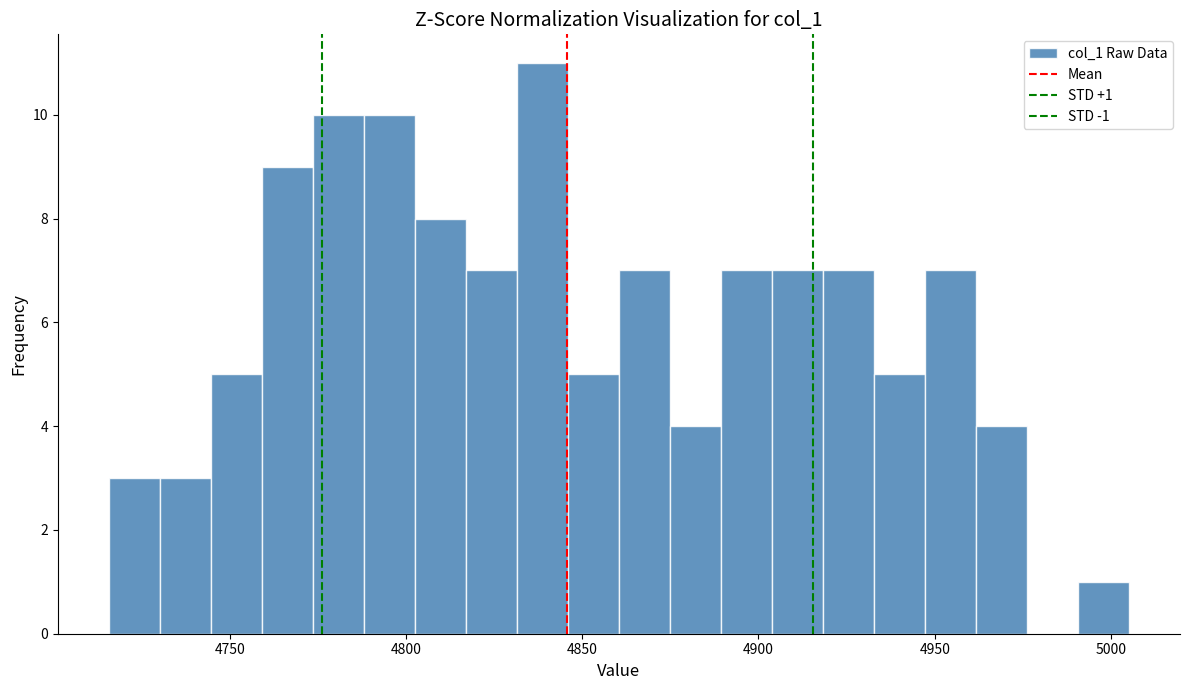

Read against the x-axis, roughly where is the centre of the tallest bar?

4840